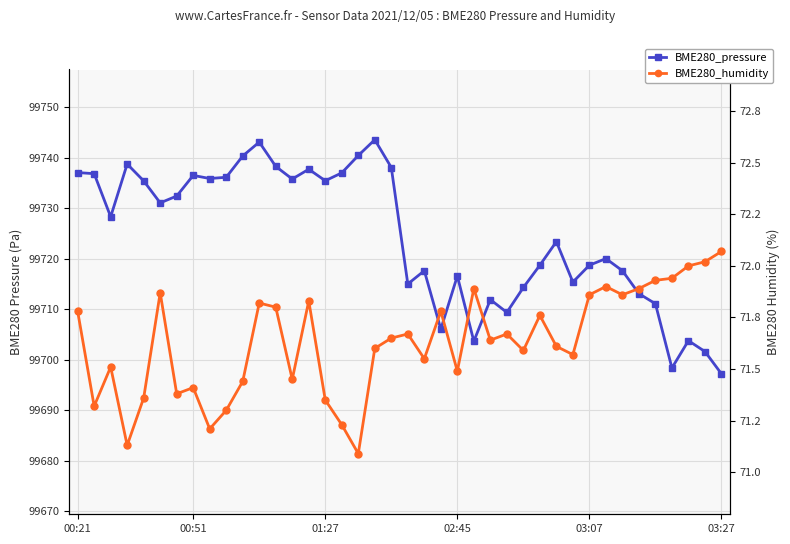

Is this an area chart (filled region under the line)?

No